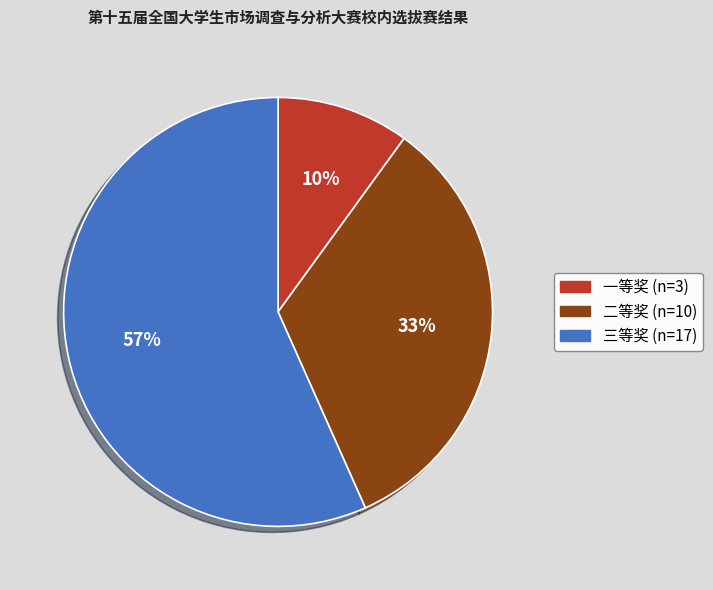

Do 三等奖 and 二等奖 together represent more than half of the pie?

Yes